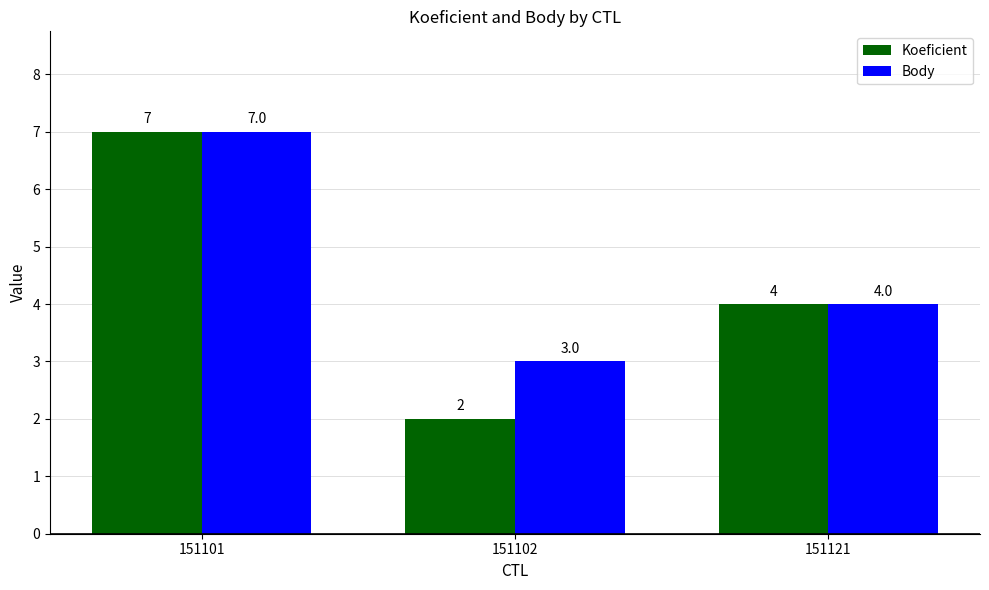

Which label corresponds to the smallest value in the chart?

151102